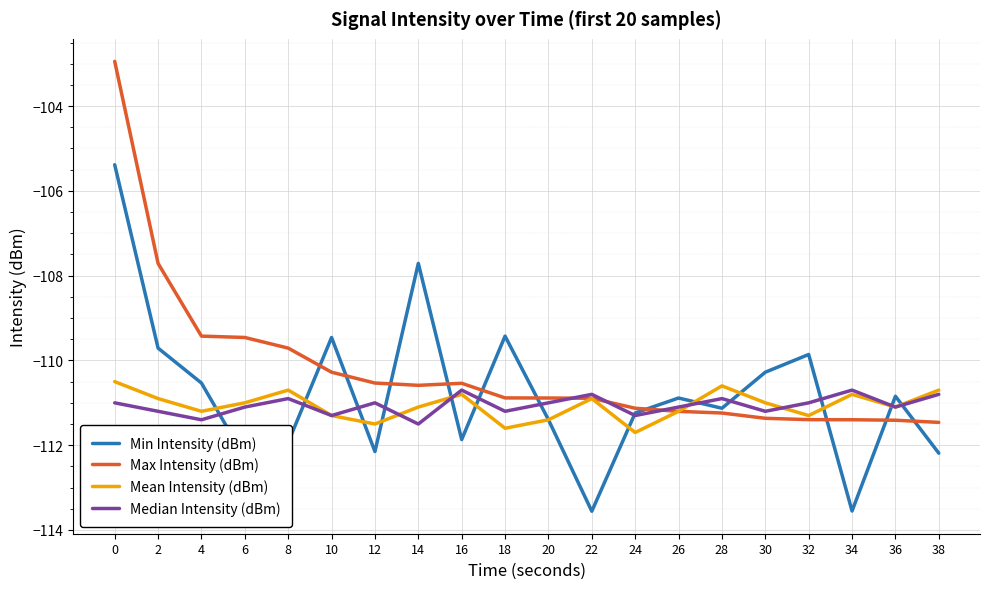

What is the minimum value shown in the chart?

-113.6